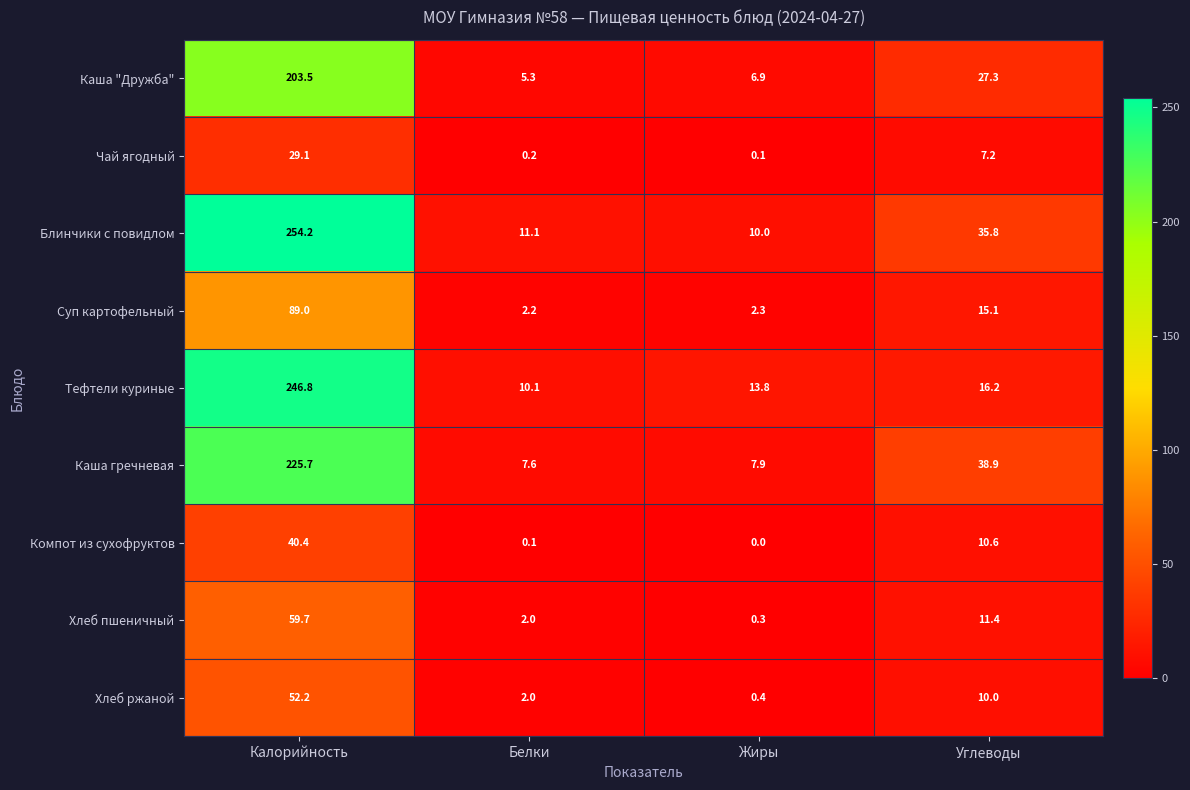

Between Белки and Жиры, which series saw the biggest shift?

Тефтели куриные